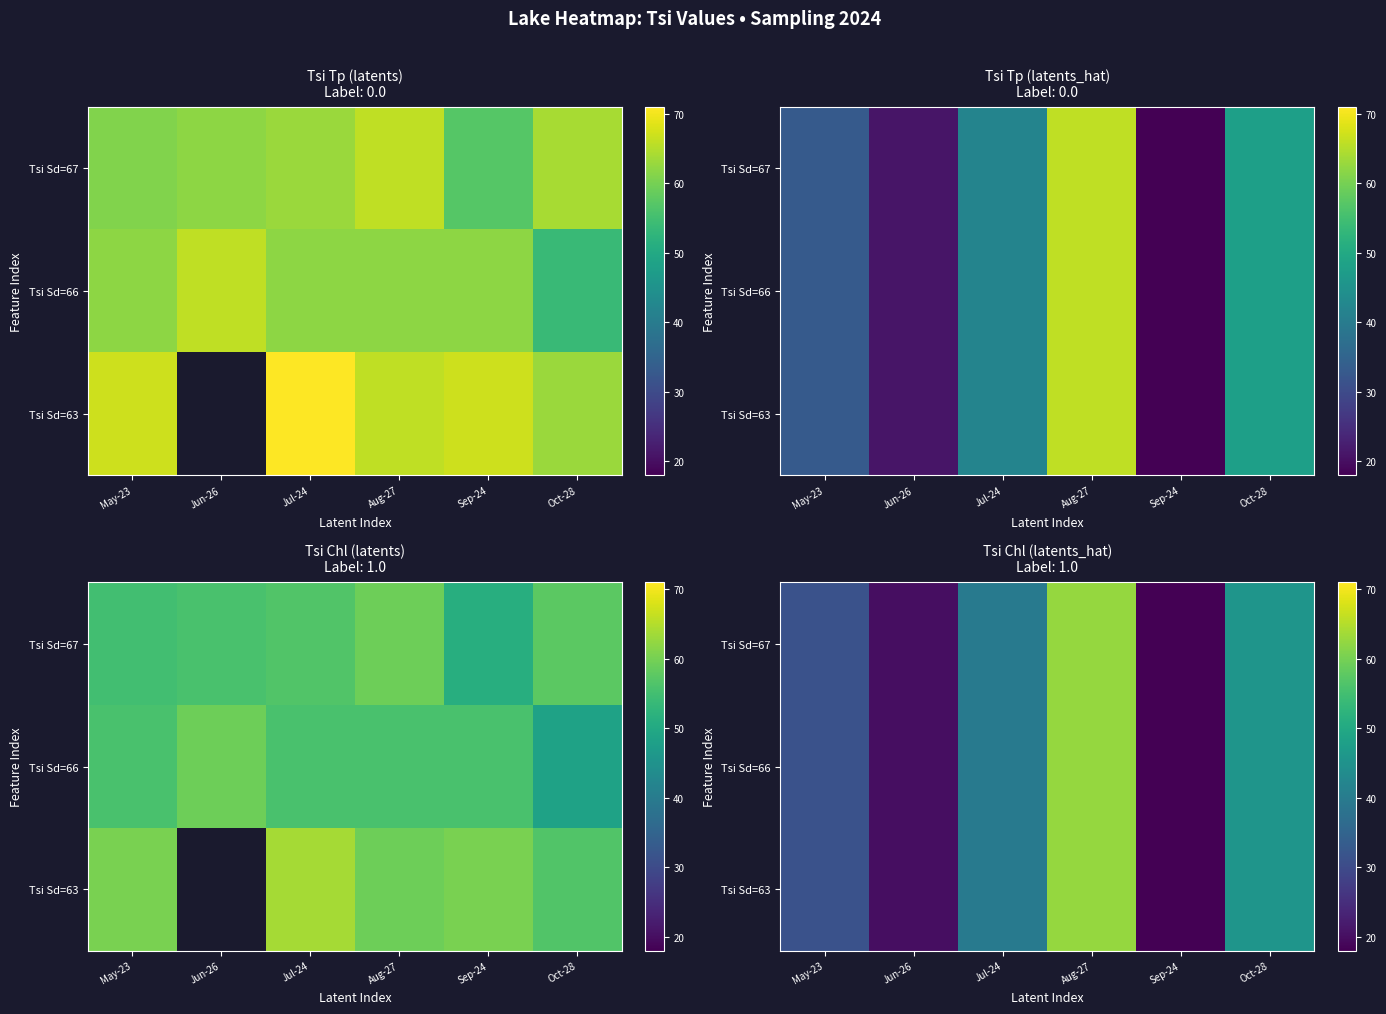

Between Aug-27 and Oct-28, which series saw the biggest shift?

Tsi Sd=67